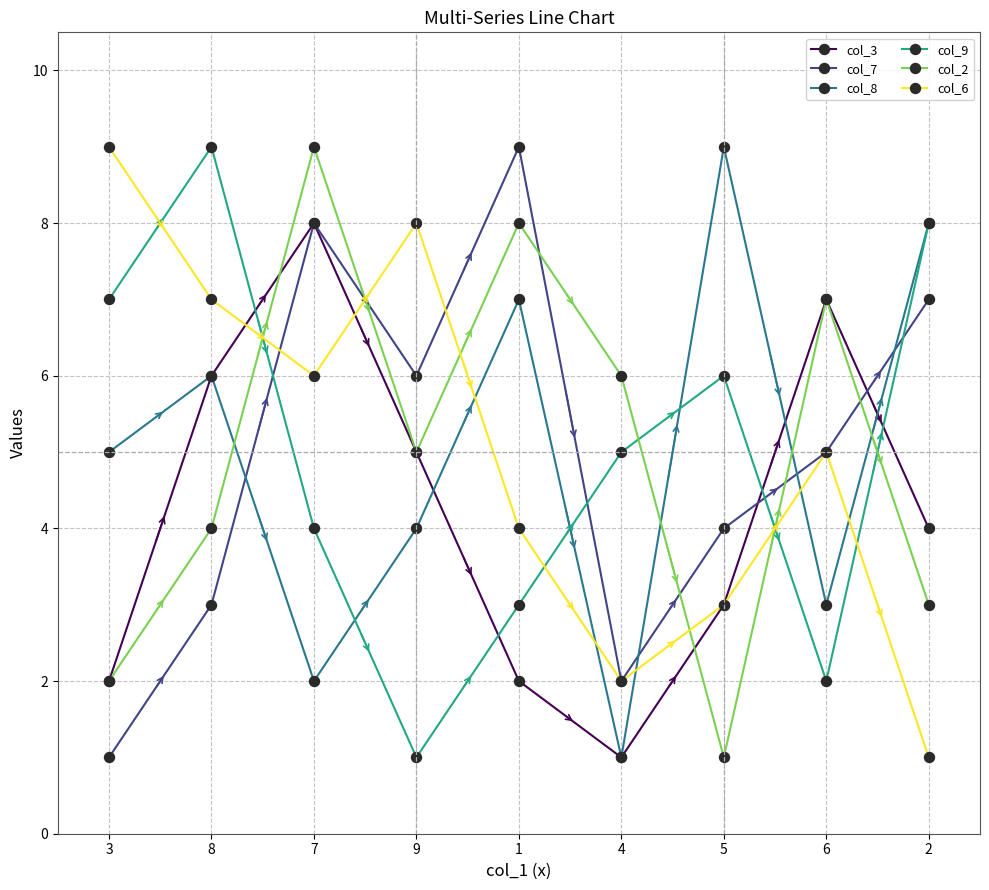

Count the number of data series in this chart.

6